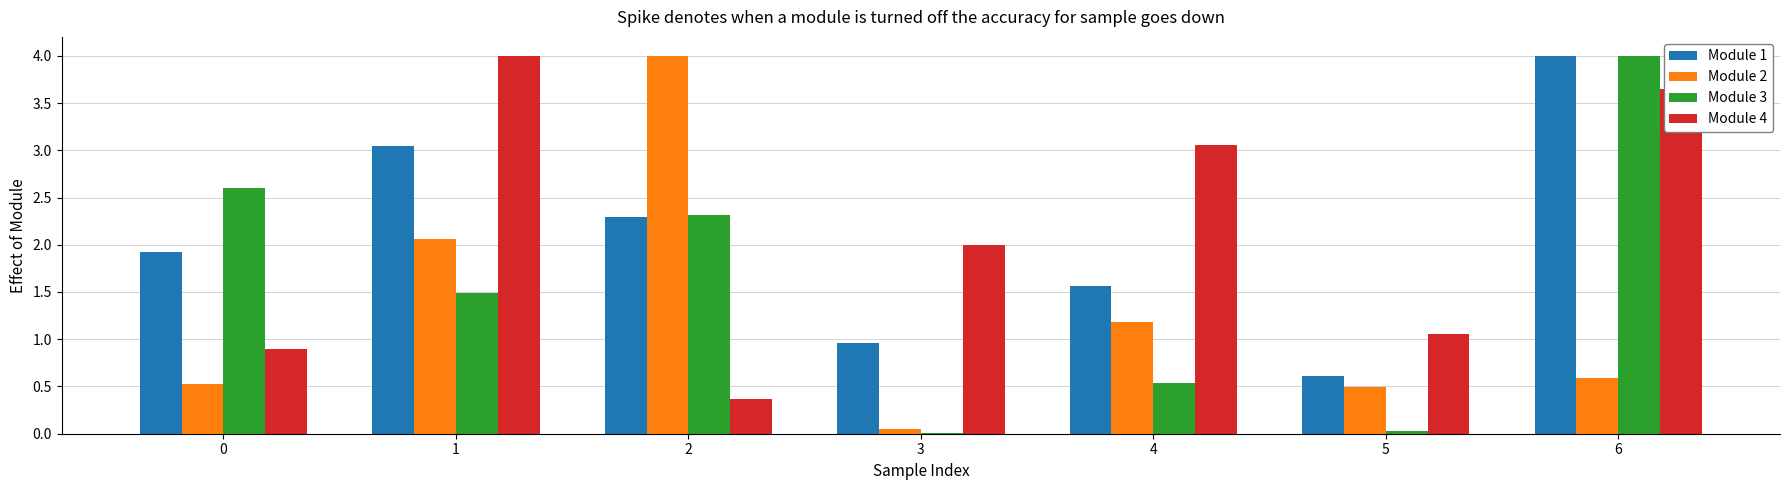

What is the maximum value shown in the chart?

4.0